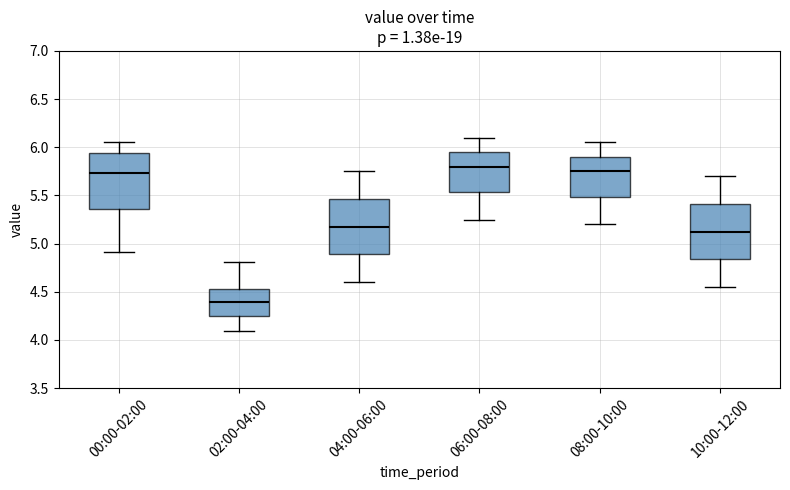

Which box has the lowest median line?

02:00-04:00